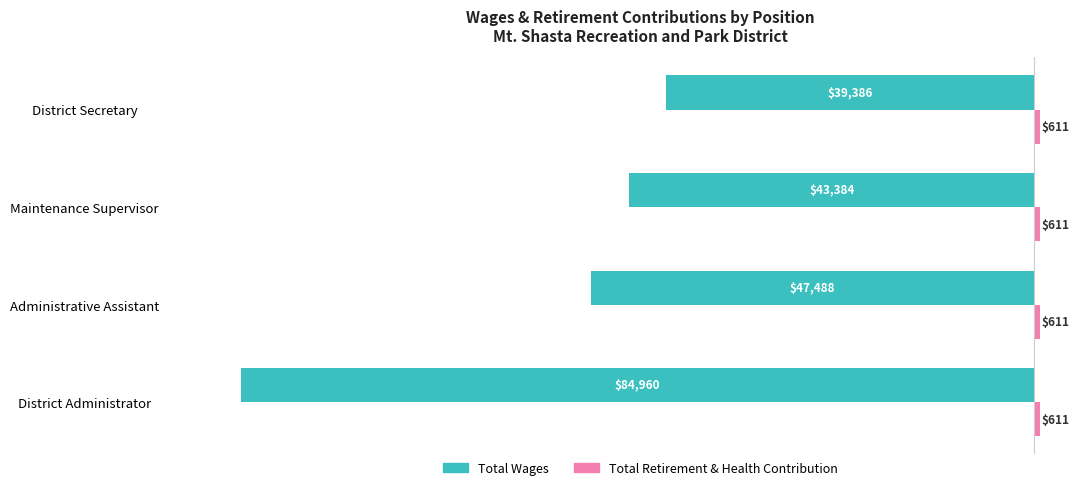

List the labels in order of Total Wages value, smallest first.

District Administrator, Administrative Assistant, Maintenance Supervisor, District Secretary